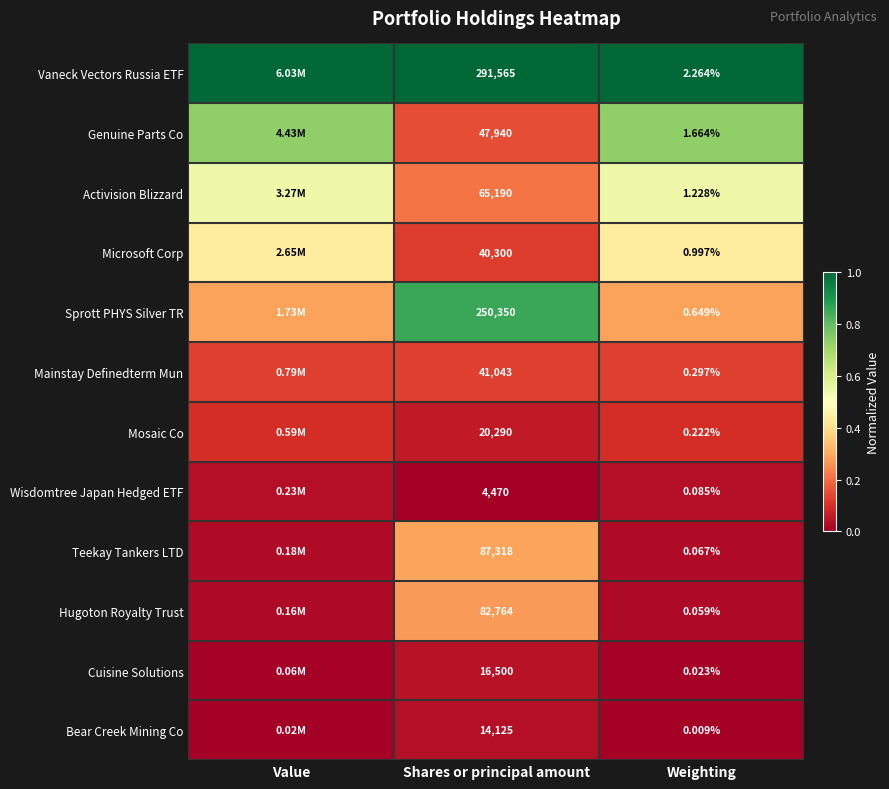

What is the maximum value shown in the chart?

1.0